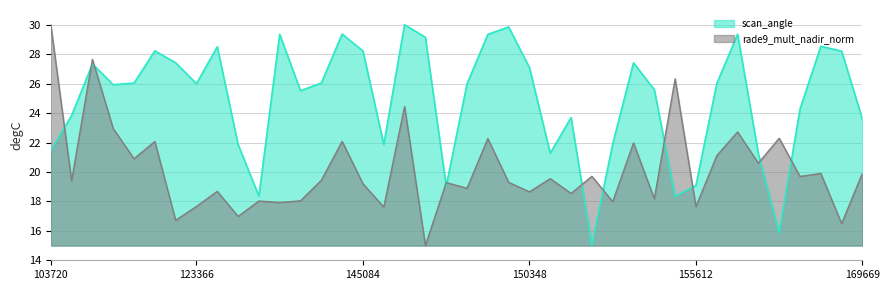

How many interior local peaks (higher than both neighbors) does the data have?

15